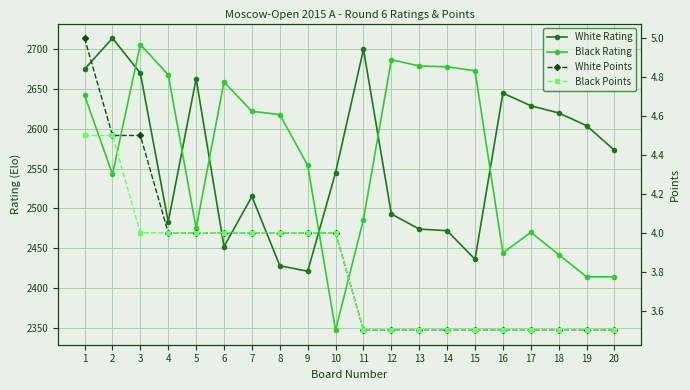

Reading left to right, list all the values displayed in this chart.

White Rating: 2675.0	2714.0	2670.0	2483.0	2663.0	2452.0	2515.0	2428.0	2421.0	2545.0	2700.0	2493.0	2474.0	2472.0	2436.0	2645.0	2629.0	2620.0	2604.0	2573.0
Black Rating: 2642.0	2543.0	2706.0	2668.0	2475.0	2659.0	2622.0	2618.0	2554.0	2347.0	2486.0	2687.0	2679.0	2678.0	2673.0	2444.0	2470.0	2442.0	2414.0	2414.0
White Points: 5.0	4.5	4.5	4.0	4.0	4.0	4.0	4.0	4.0	4.0	3.5	3.5	3.5	3.5	3.5	3.5	3.5	3.5	3.5	3.5
Black Points: 4.5	4.5	4.0	4.0	4.0	4.0	4.0	4.0	4.0	4.0	3.5	3.5	3.5	3.5	3.5	3.5	3.5	3.5	3.5	3.5